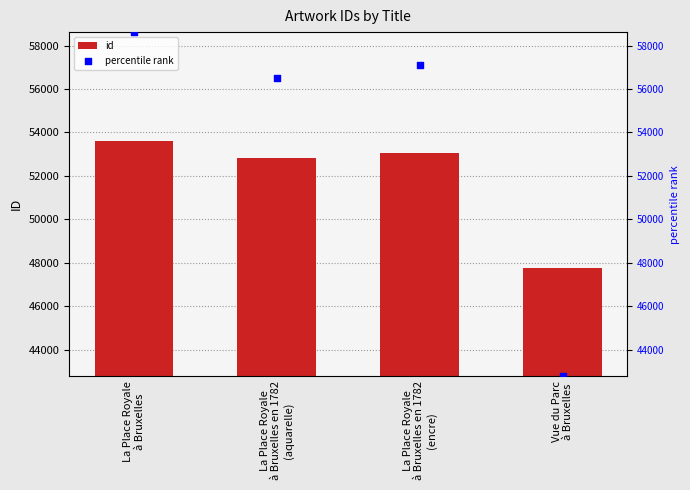

Which series contains the highest Y value?

percentile rank